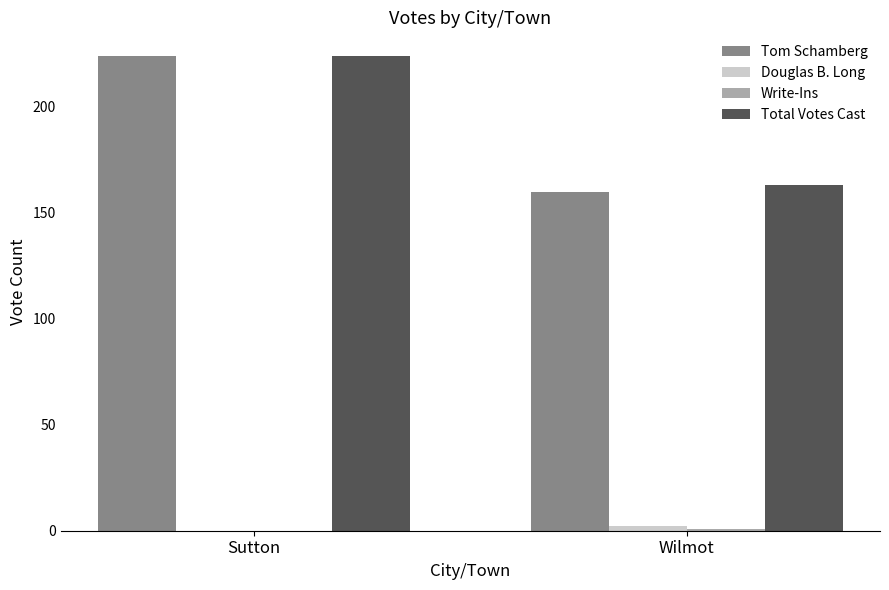

Which category has the highest value across all series?

Sutton